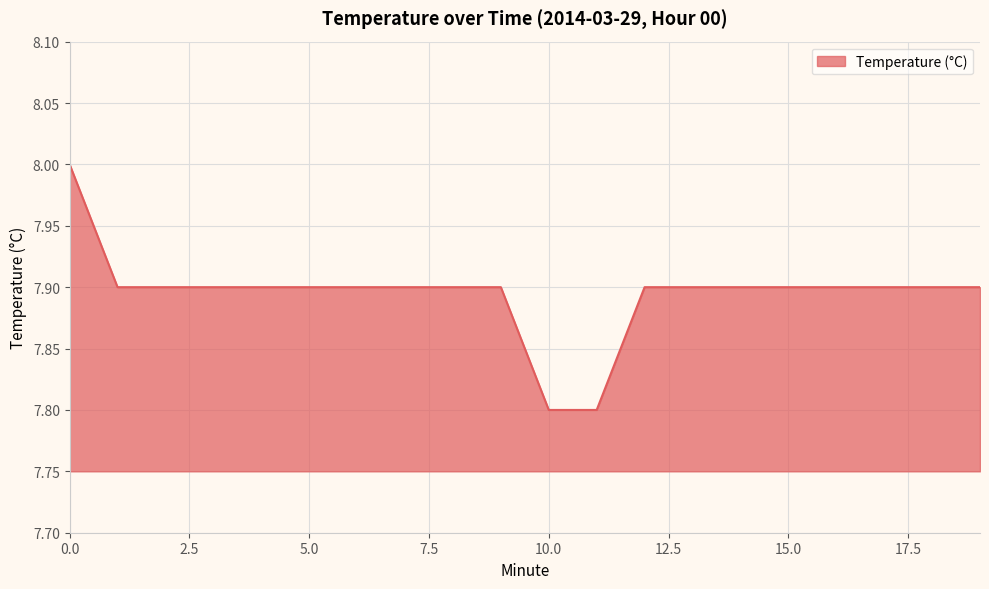

What is the minimum value shown in the chart?

7.8